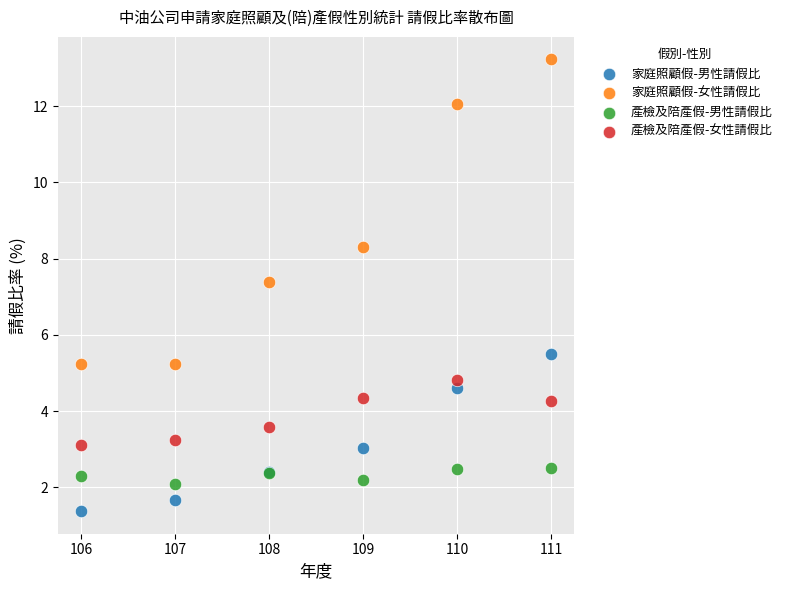

Across all series, what Y value is closest to 7?

7.4